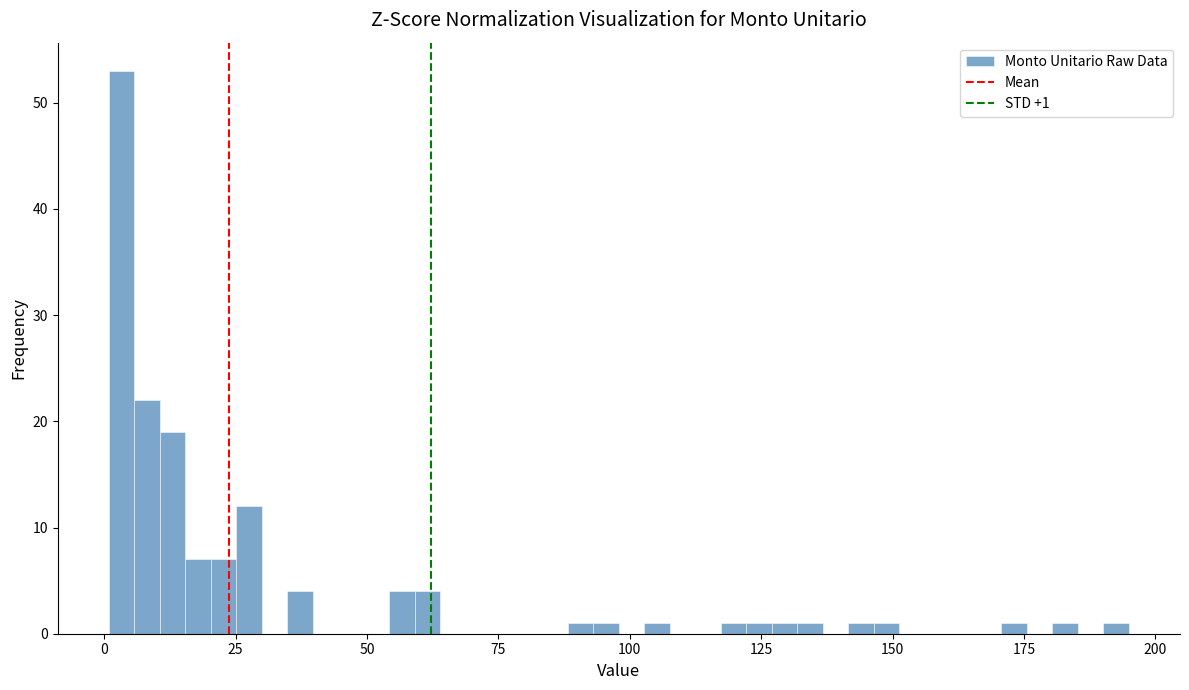

Around what value on the x-axis is the tallest bar? Give the approximate position of its centre, as read against the axis.

5